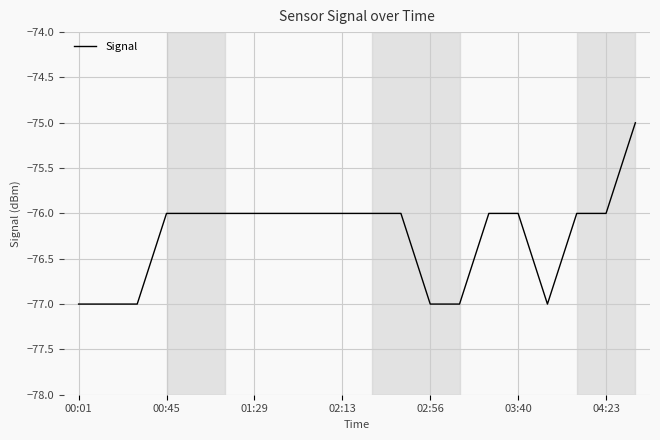

What is the greatest value displayed?

-75